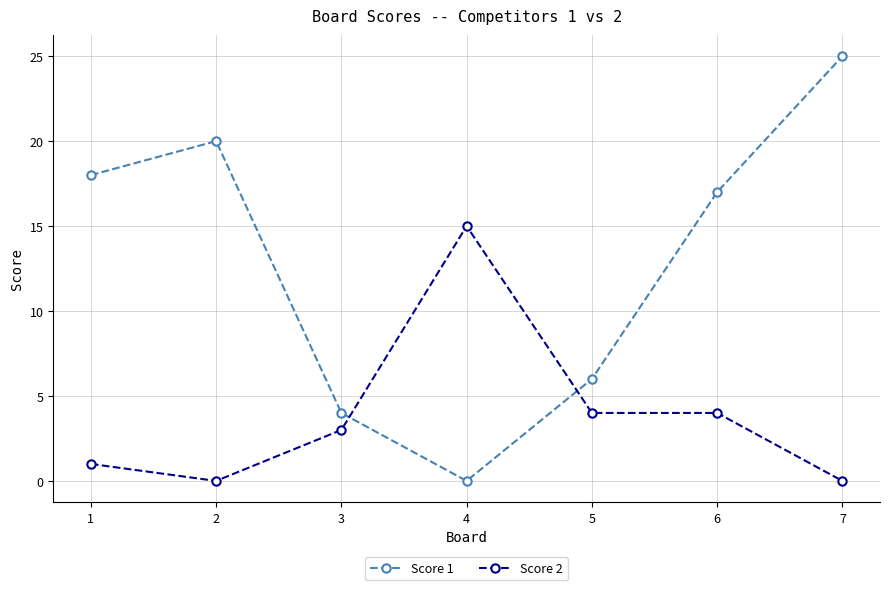

Between which two adjacent categories do Score 1 and Score 2 first intersect?

3 and 4